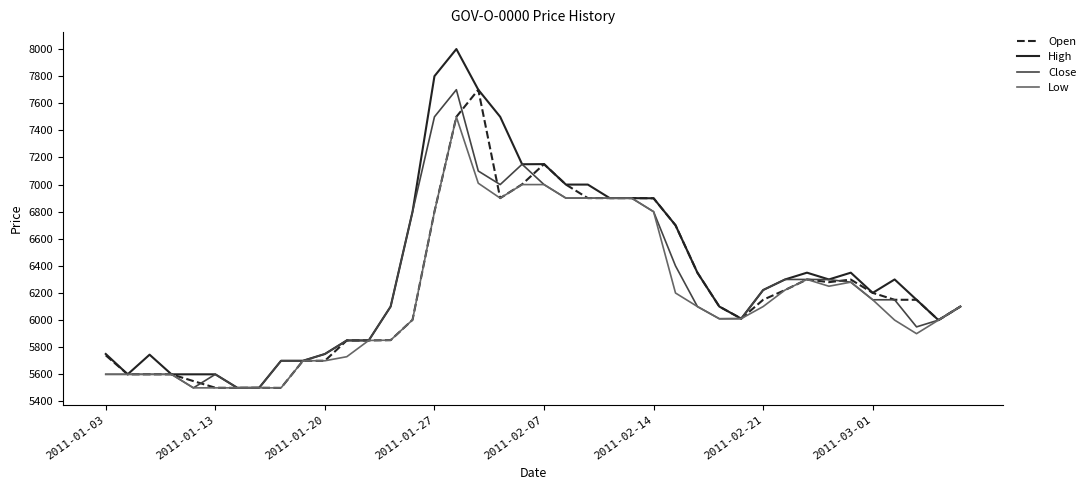

True or false: Low has more than 0 points higher than both neighbors.

True